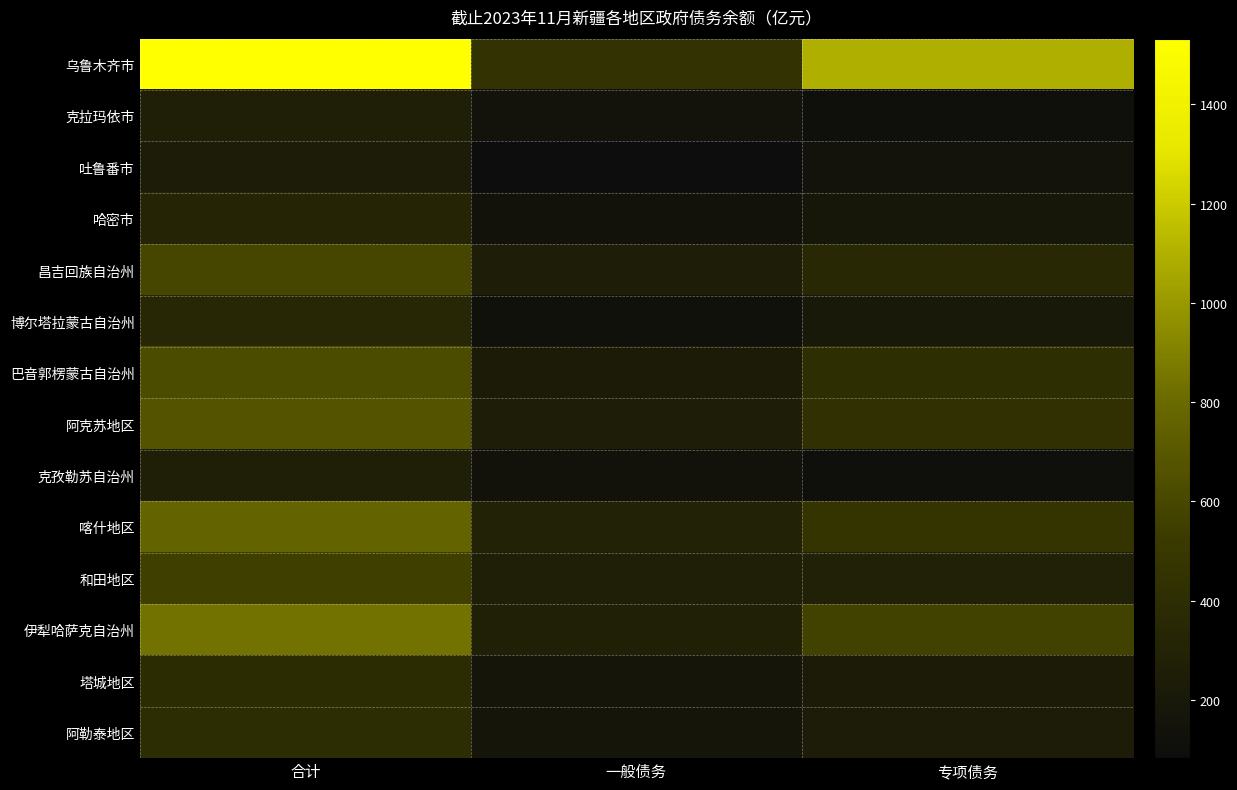

Which series has the widest spread of values?

乌鲁木齐市